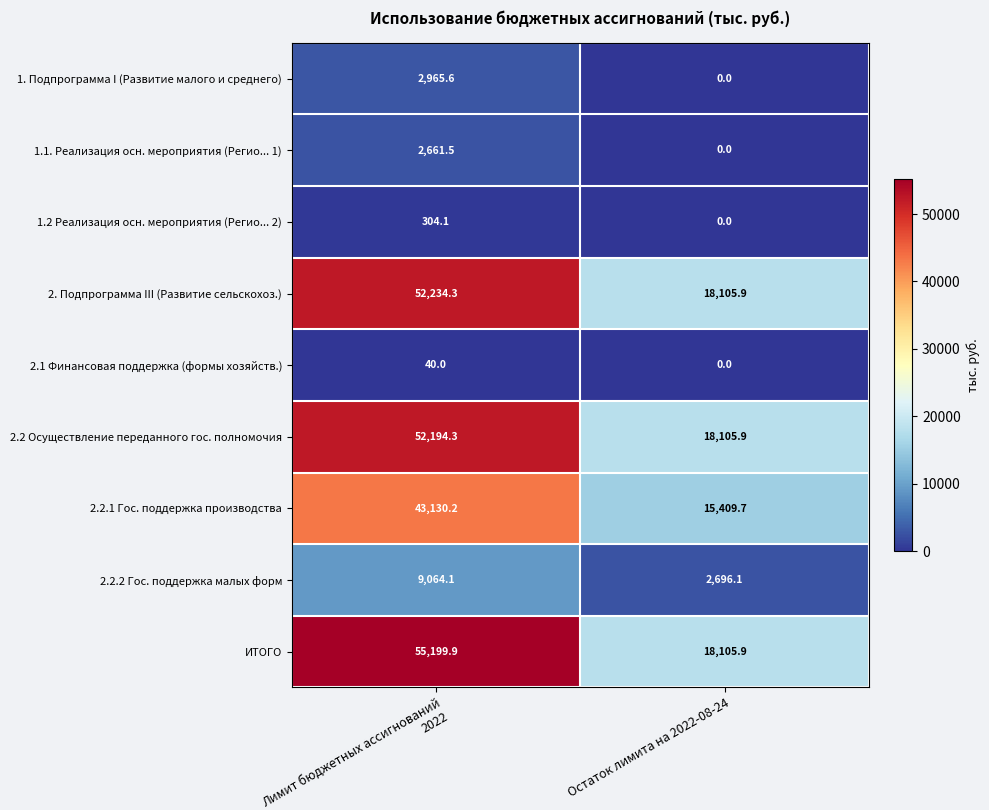

What is the average value of the 2. Подпрограмма III (Развитие сельскохоз.) series?

35170.1